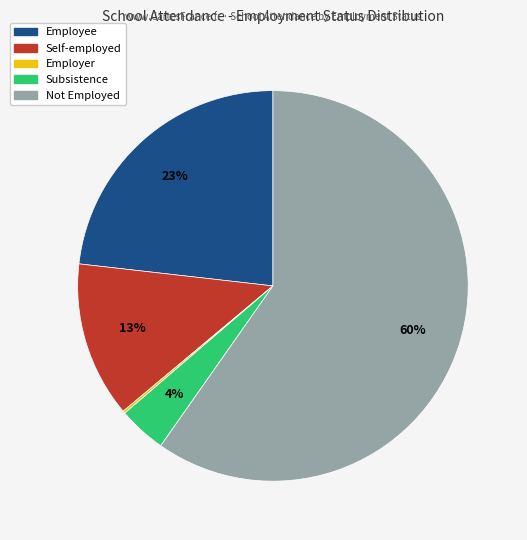

Do Employee and Self-employed together represent more than half of the pie?

No